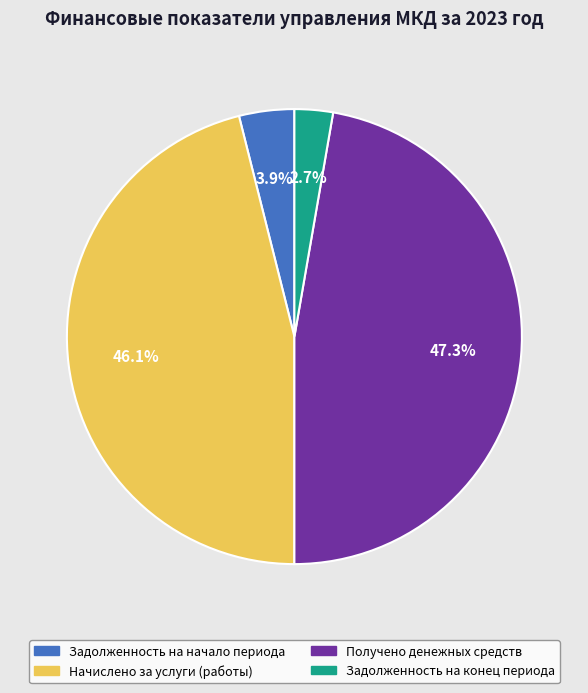

Approximately how many times larger is the value at Задолженность на конец периода compared to Начислено за услуги (работы)?

0.1